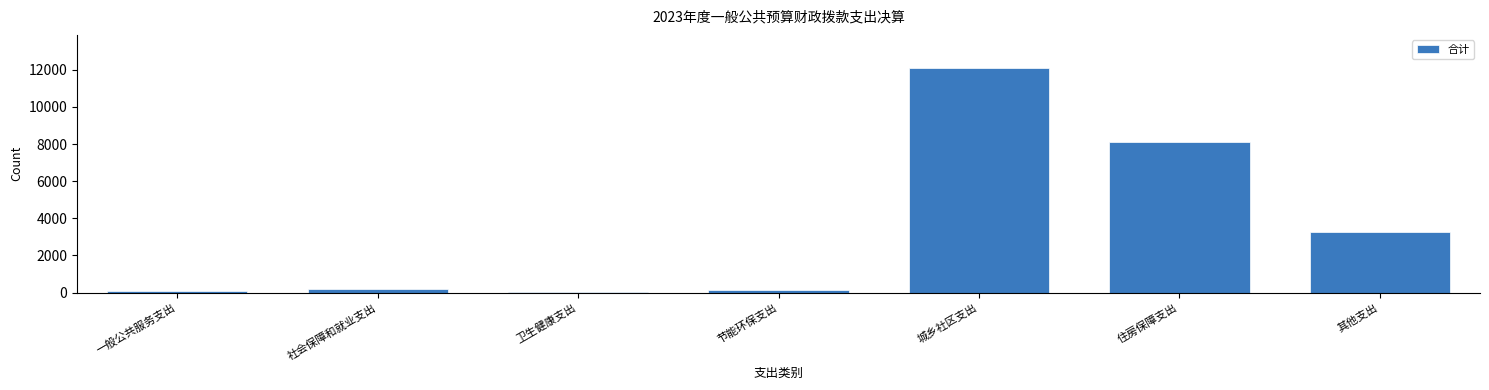

At which label is the value closest to 6056?

住房保障支出